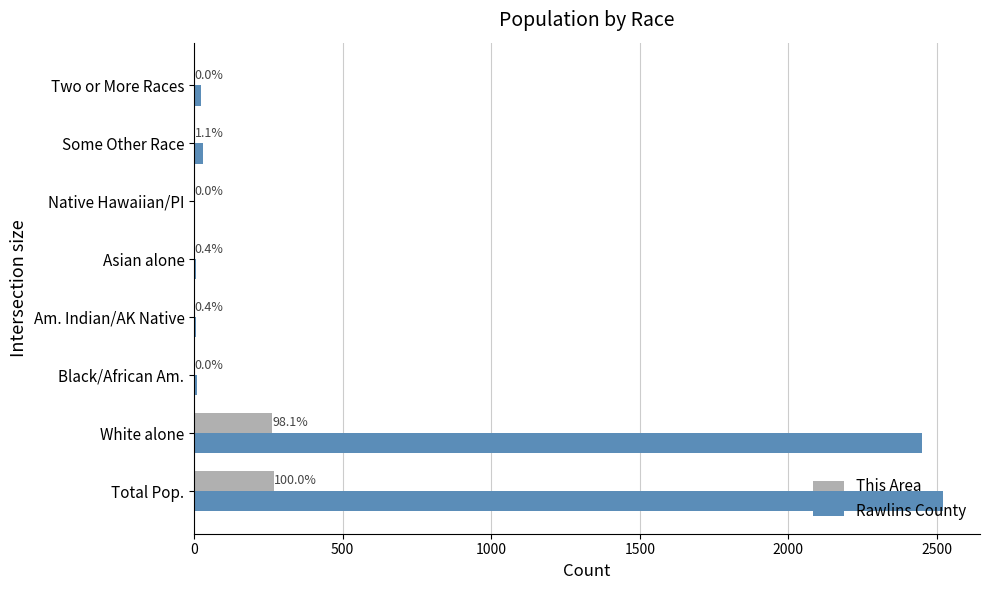

Reading left to right, extract all data points from this chart.

This Area: 268	263	0	1	1	0	3	0
Rawlins County: 2519	2449	8	5	5	0	30	22